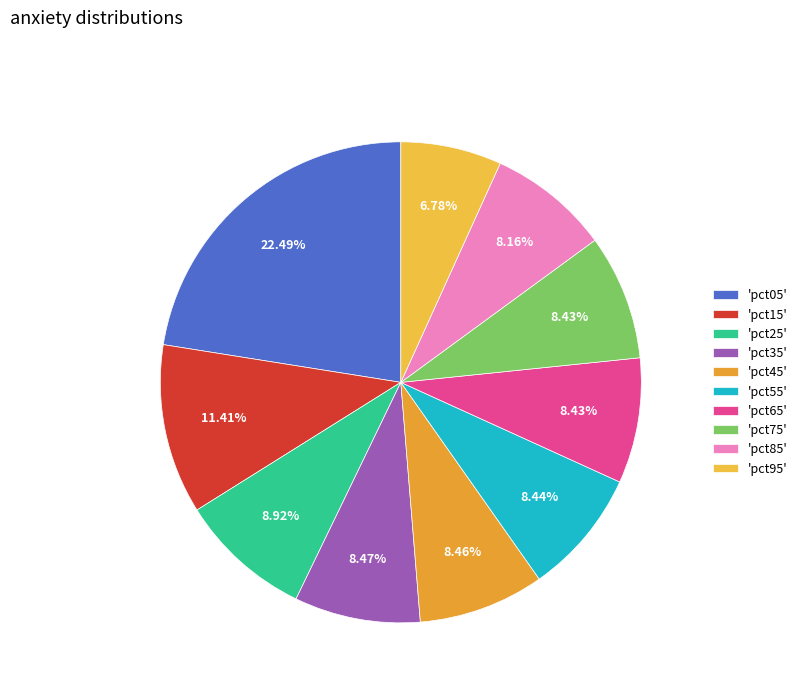

How many slices are in this pie chart?

10